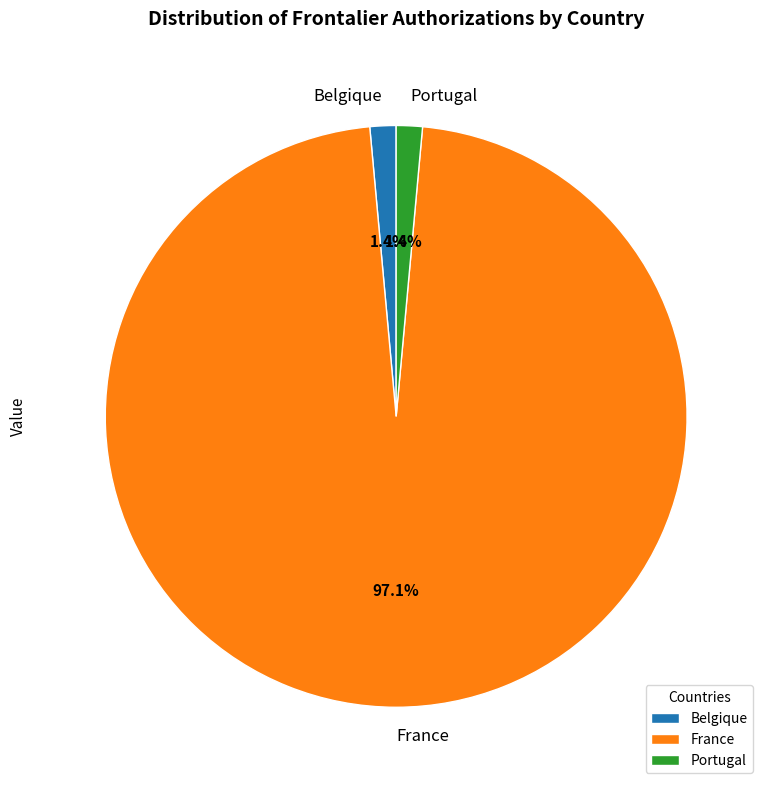

True or false: Portugal accounts for 1% of the total.

True